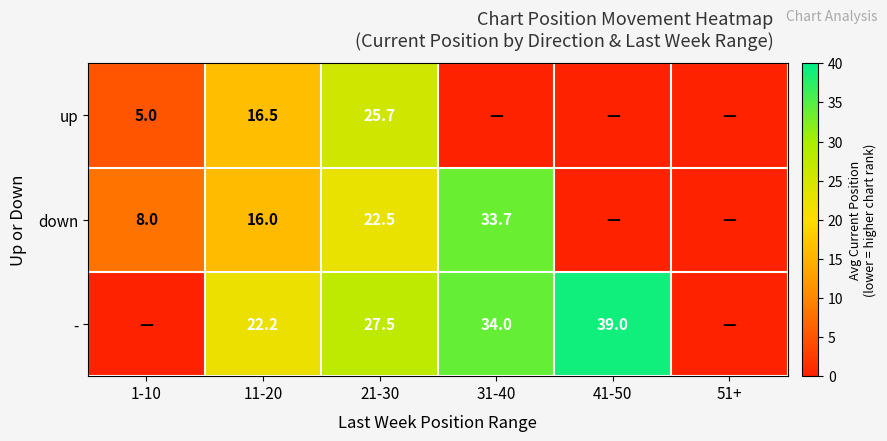

What is the difference between the up values at 11-20 and 21-30?

9.2